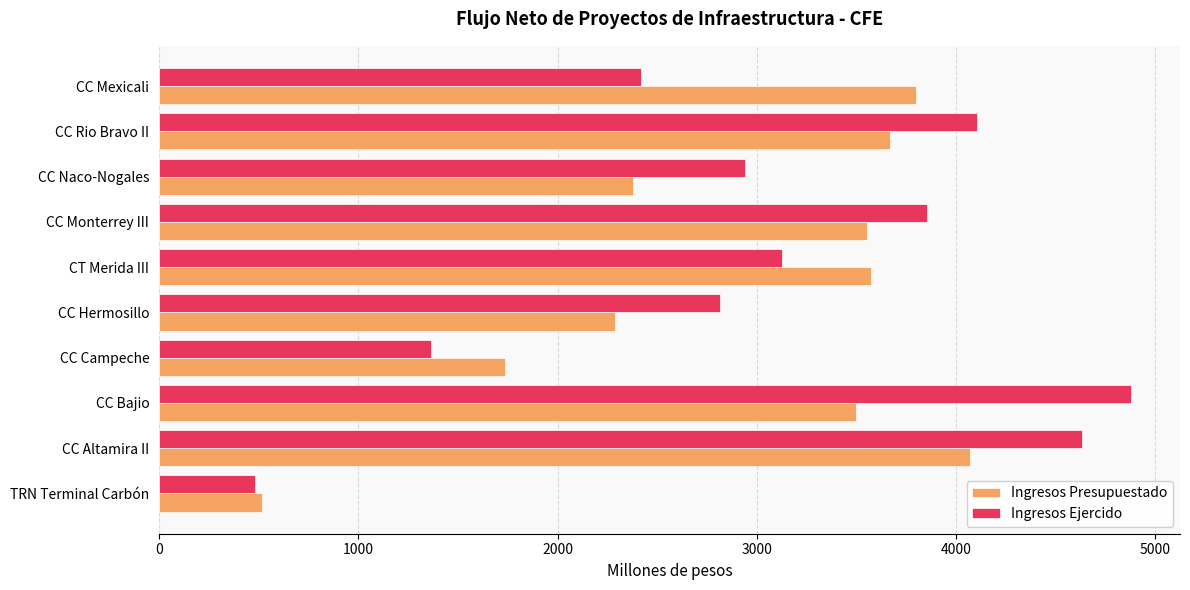

What is the difference between the Ingresos Presupuestado values at CC Monterrey III and CC Campeche?

1816.8